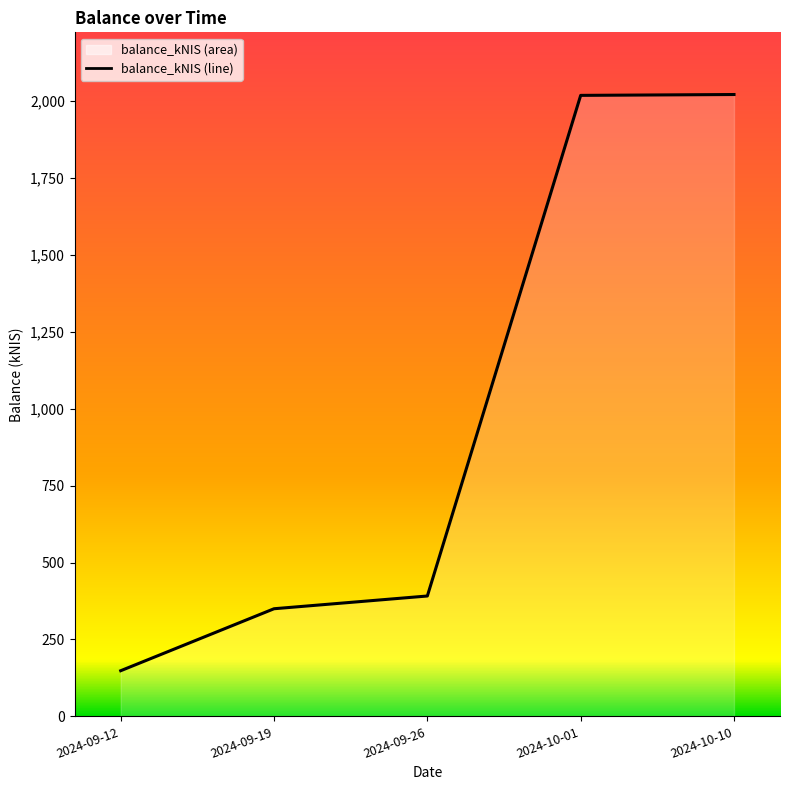

What position from the right is 2024-10-10?

1